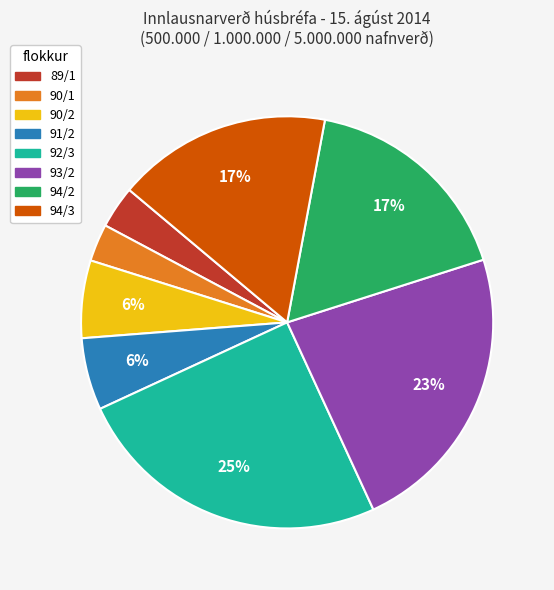

Which has a higher value, 94/2 or 92/3?

92/3